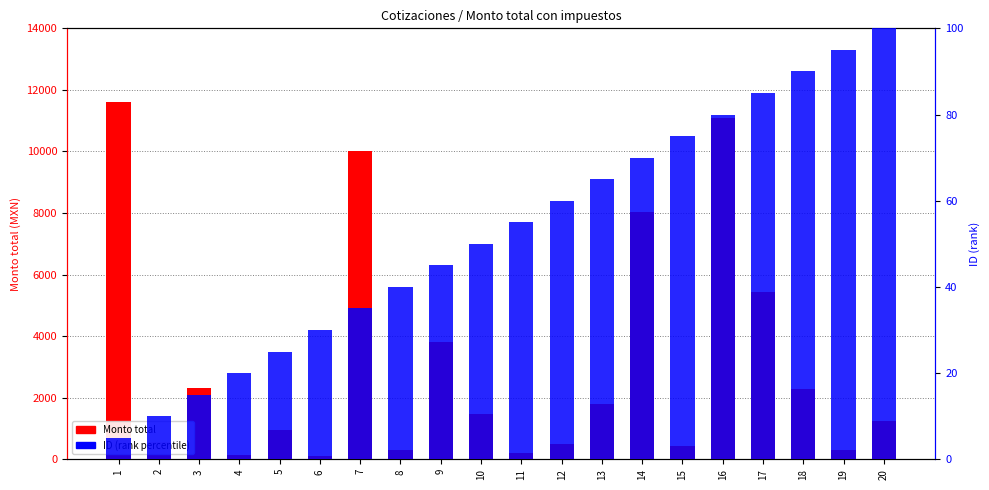

Read the ID (rank percentile) value at 13.

65.0